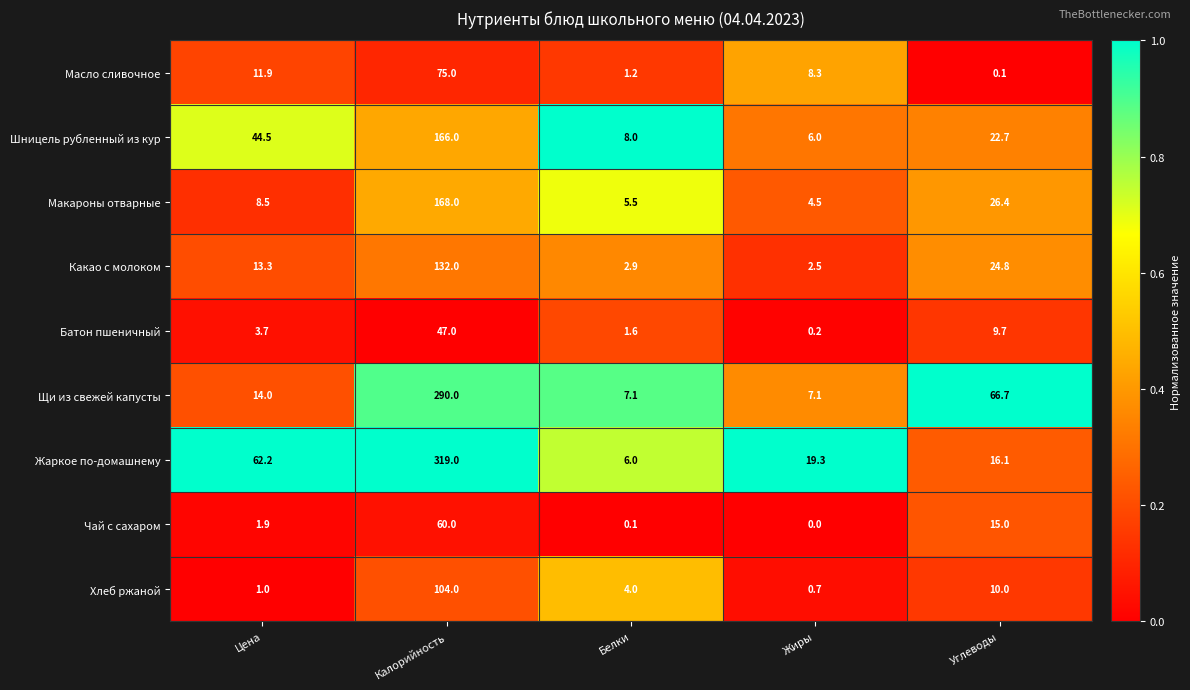

At which label is Чай с сахаром closest to 30?

Углеводы